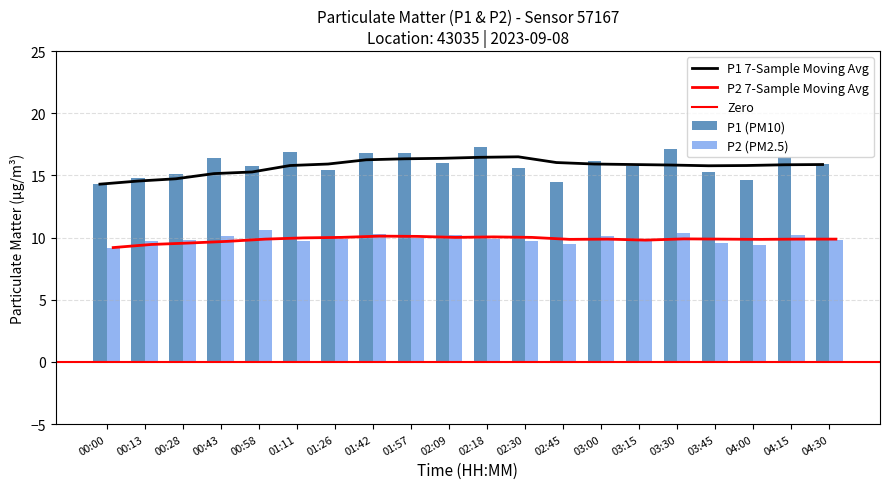

Reading left to right, list all the values displayed in this chart.

P1: 00:00=14.3	00:13=14.8	00:28=15.1	00:43=16.4	00:58=15.8	01:11=16.9	01:26=15.4	01:42=16.8	01:57=16.8	02:09=16.0	02:18=17.3	02:30=15.6	02:45=14.5	03:00=16.2	03:15=15.8	03:30=17.1	03:45=15.3	04:00=14.6	04:15=16.5	04:30=15.9
P2: 00:00=9.2	00:13=9.7	00:28=9.8	00:43=10.1	00:58=10.6	01:11=9.7	01:26=9.9	01:42=10.3	01:57=10.0	02:09=10.2	02:18=9.9	02:30=9.7	02:45=9.5	03:00=10.1	03:15=9.8	03:30=10.4	03:45=9.6	04:00=9.4	04:15=10.2	04:30=9.8